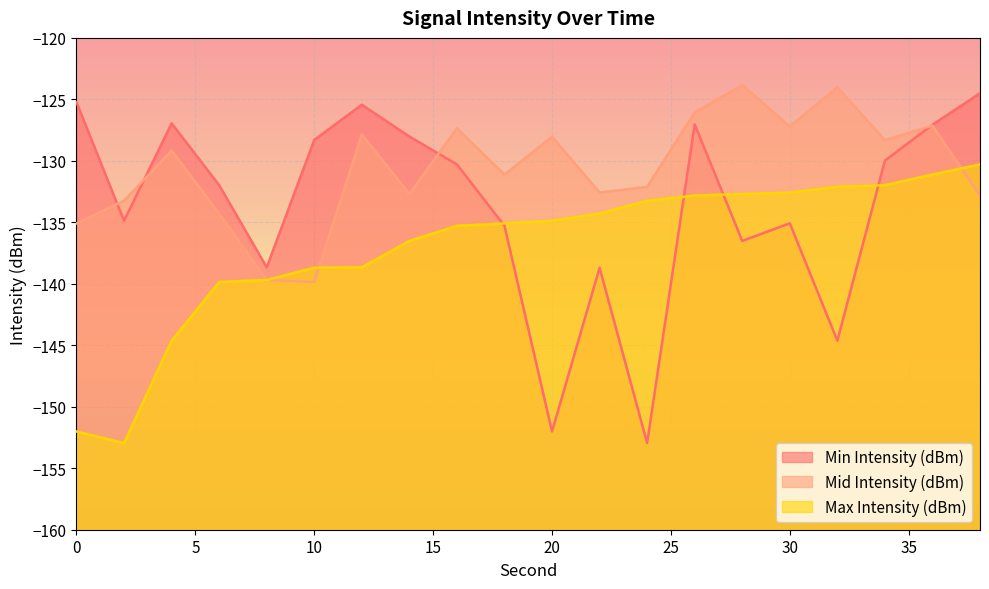

Reading right to left, what are all the values shown in this chart?

Min Intensity (dBm): -124.5	-127.1	-130.0	-144.6	-135.1	-136.5	-127.0	-153.0	-138.7	-152.0	-135.3	-130.3	-128.0	-125.4	-128.3	-138.7	-132.0	-127.0	-134.9	-125.2
Mid Intensity (dBm): -132.8	-127.1	-128.3	-124.0	-127.2	-123.8	-126.1	-132.1	-132.6	-128.0	-131.1	-127.4	-132.7	-127.8	-139.9	-139.7	-134.3	-129.2	-133.2	-135.1
Max Intensity (dBm): -130.3	-131.1	-132.0	-132.1	-132.6	-132.7	-132.8	-133.2	-134.3	-134.9	-135.1	-135.3	-136.5	-138.7	-138.7	-139.7	-139.9	-144.6	-153.0	-152.0